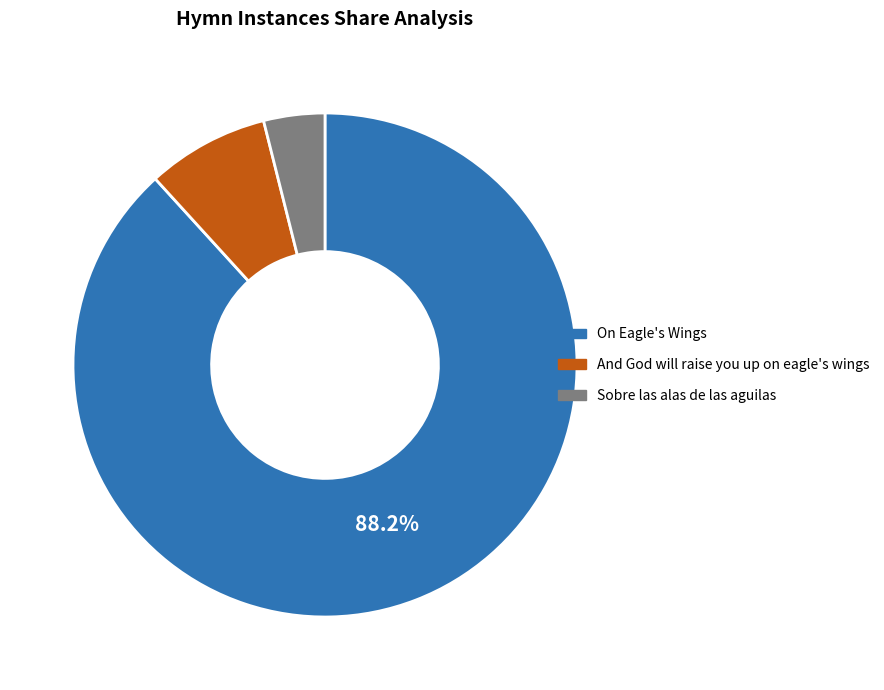

Is the sum of On Eagle's Wings and And God will raise you up on eagle's wings greater than half?

Yes